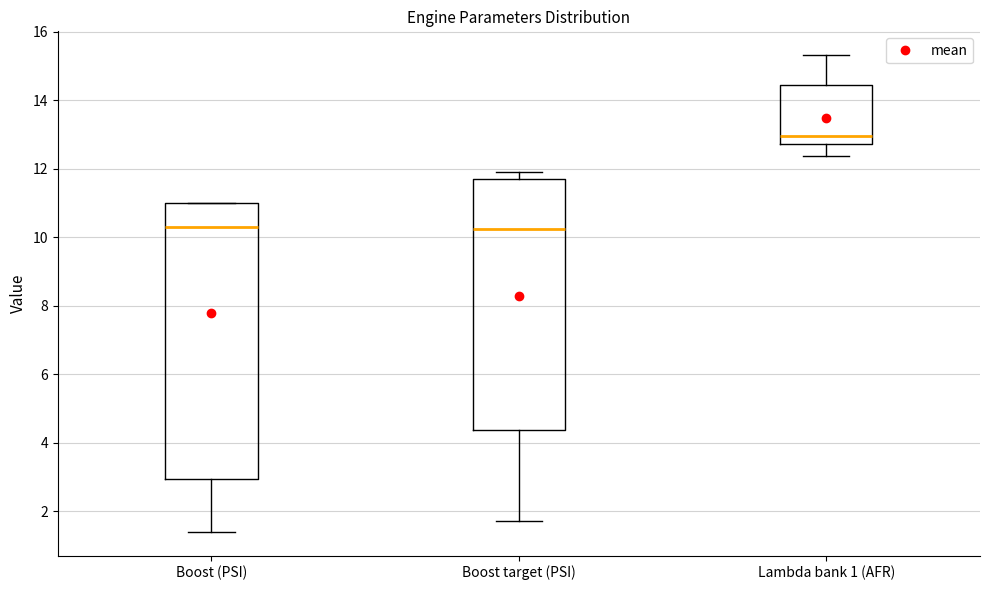

Where does the median line of the box for Boost (PSI) sit on the y-axis? The values are not printed on the chart, so give them approximately, as read against the axis.

10.4